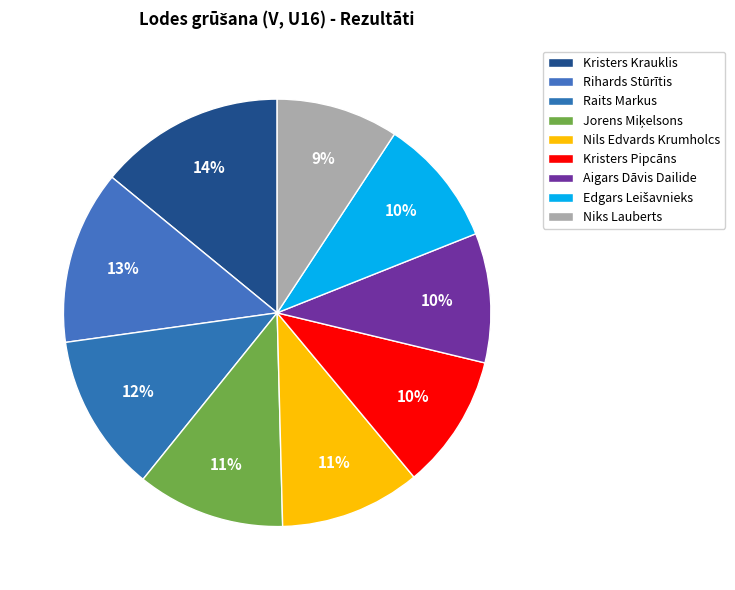

To the nearest percent, what is the difference between the largest and smallest slice percentages?

5%